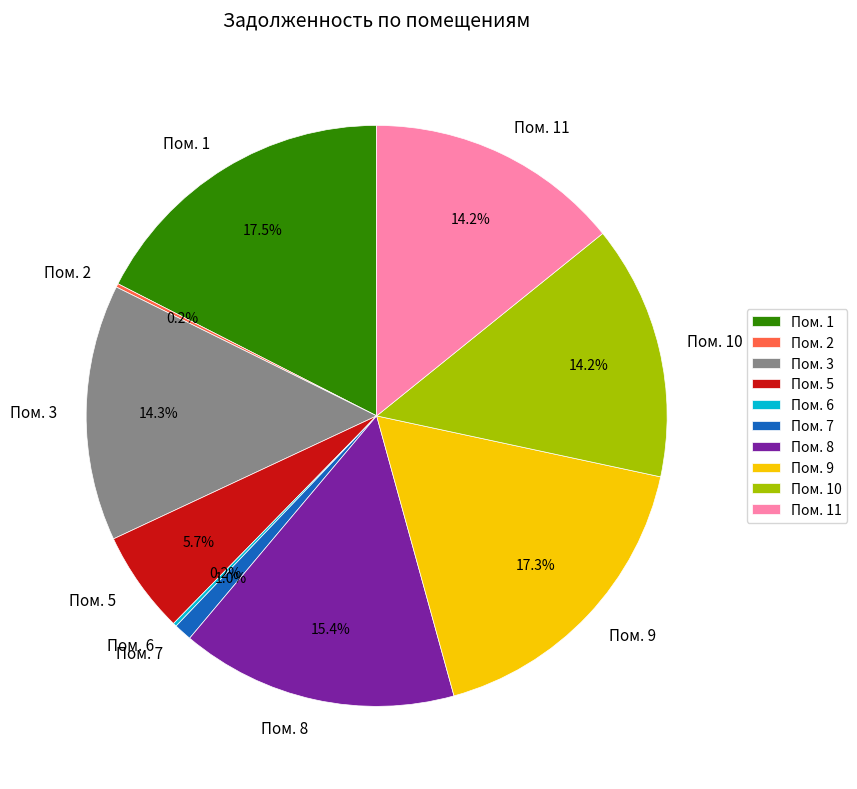

What percentage is NOT represented by Пом. 8?

84.6%